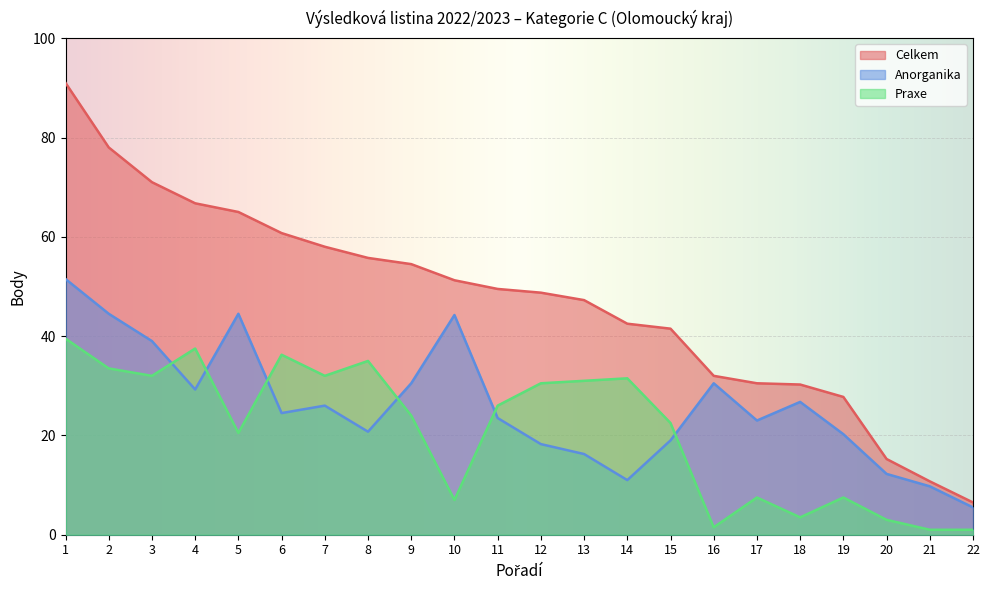

True or false: Anorganika has a value of 11.1 at 11.

False